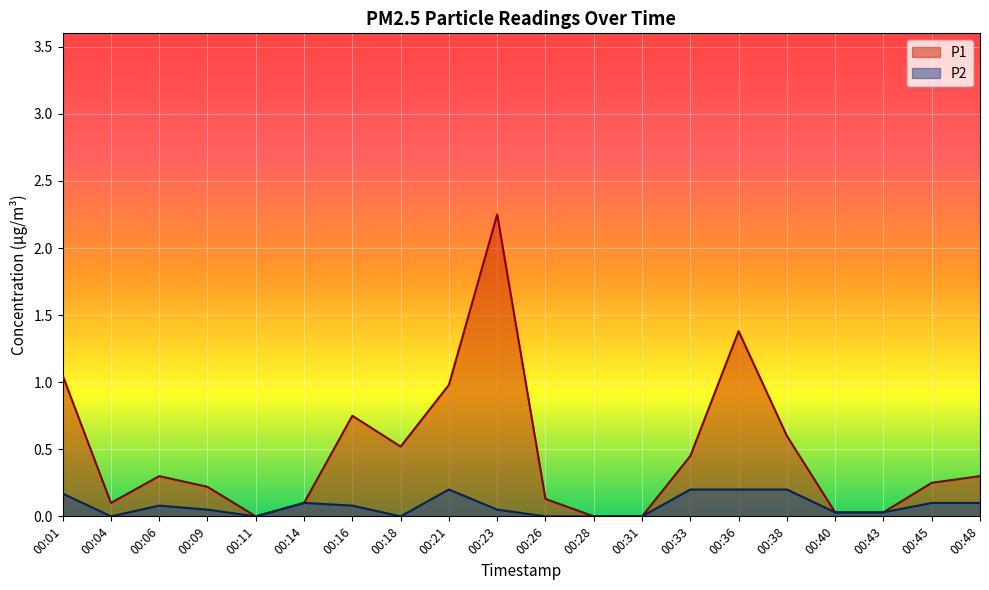

At which label is P1 closest to 1?

00:21